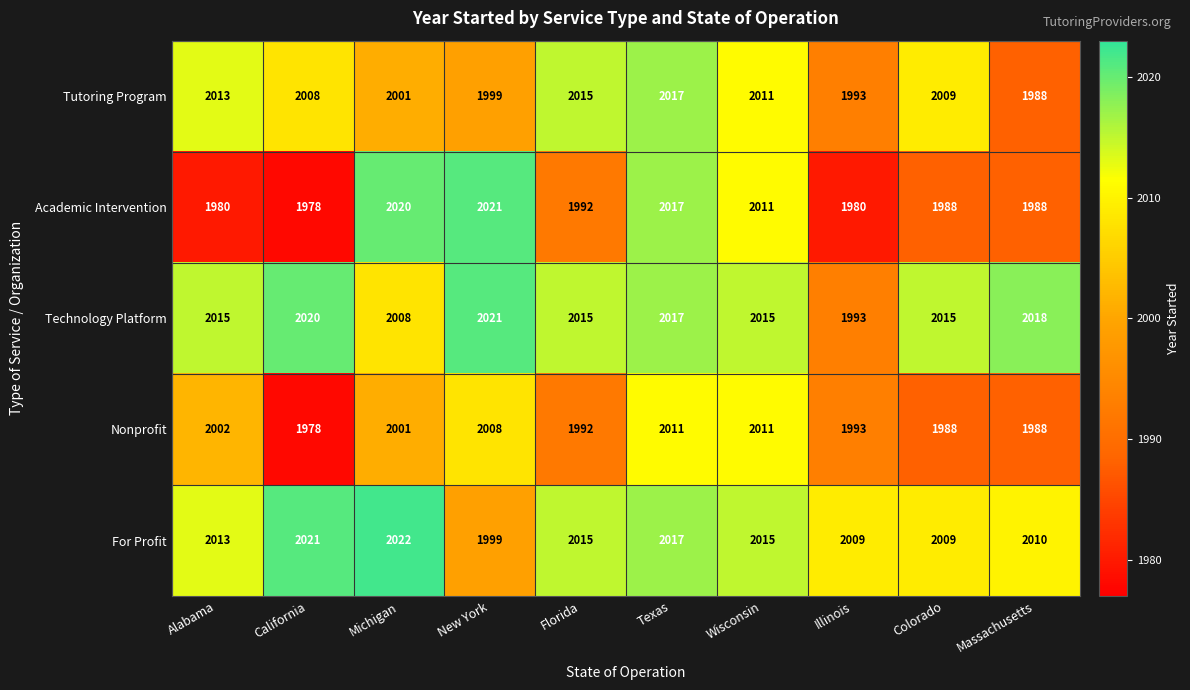

What is the highest value of the Academic Intervention series?

2021